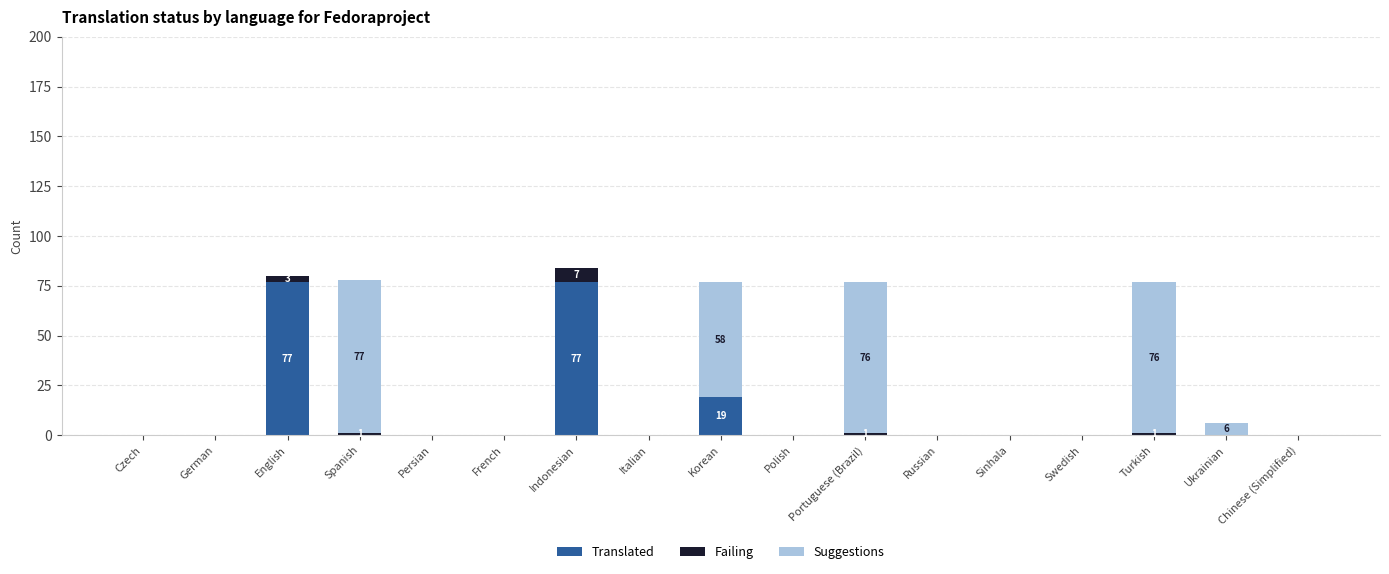

Is it true that Translated equals 129 at English?

False